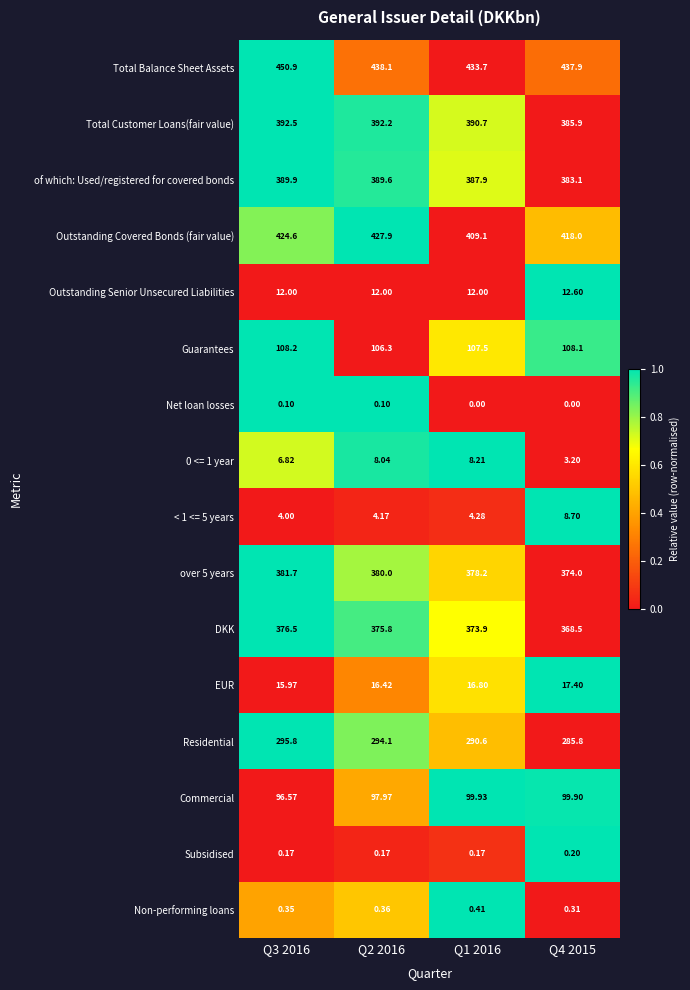

Which series changed the most between Q3 2016 and Q2 2016?

Total Balance Sheet Assets